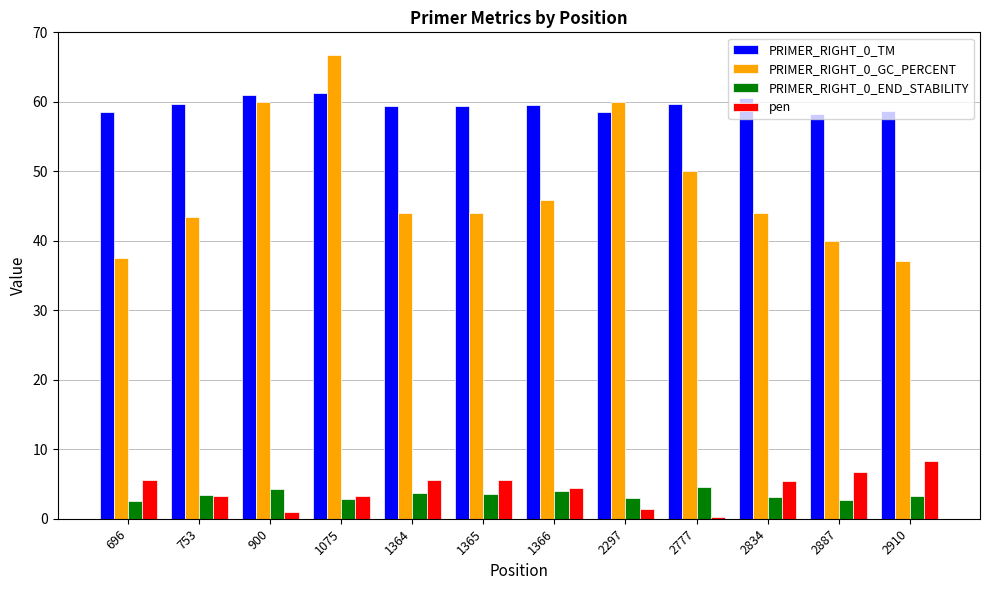

What is the difference between the PRIMER_RIGHT_0_TM values at 1364 and 1075?

1.9